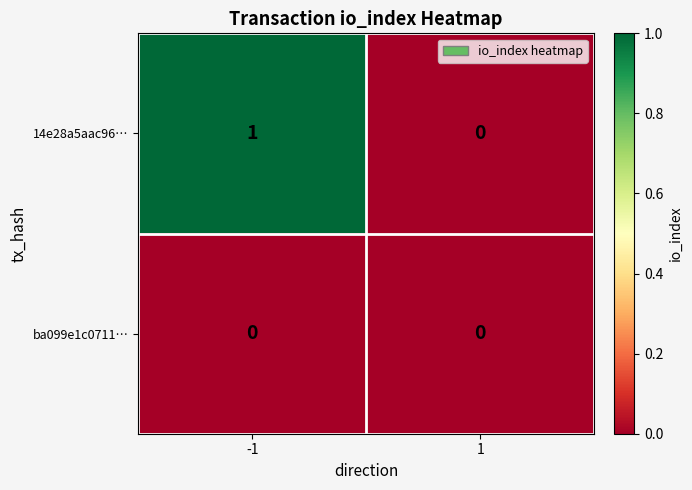

Which series has the widest spread of values?

14e28a5aac96…